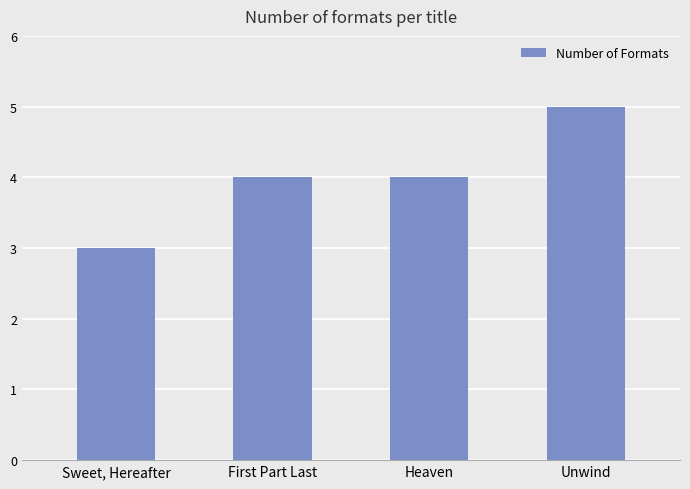

What position from the left is Heaven?

3